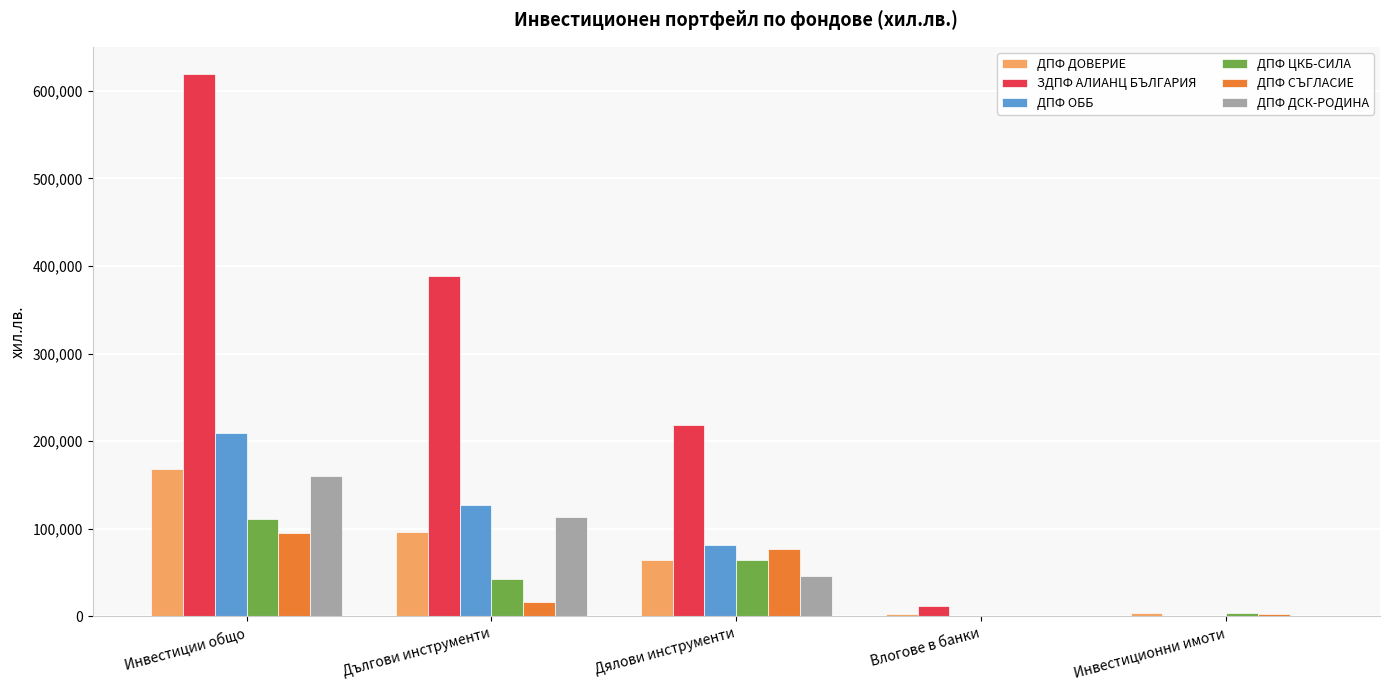

What is the sum of the ДПФ ДОВЕРИЕ values at Дялови инструменти and Дългови инструменти?

160450